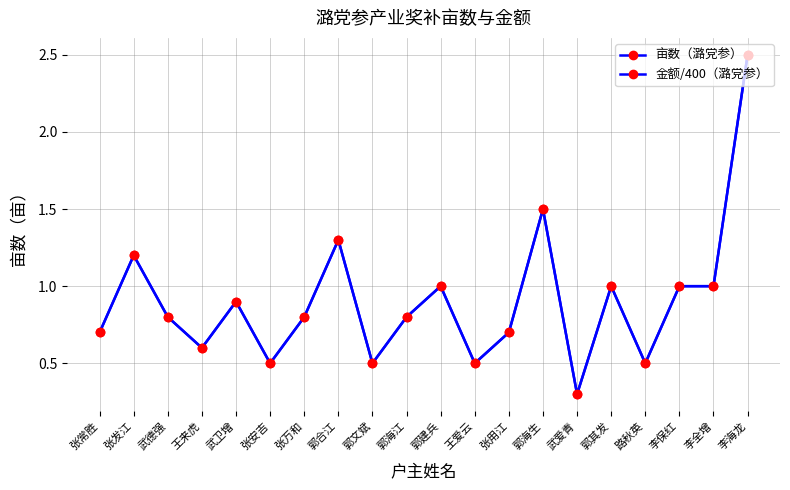

The 金额/400（潞党参） series shows 0.5 at 张安吉. True or false?

True